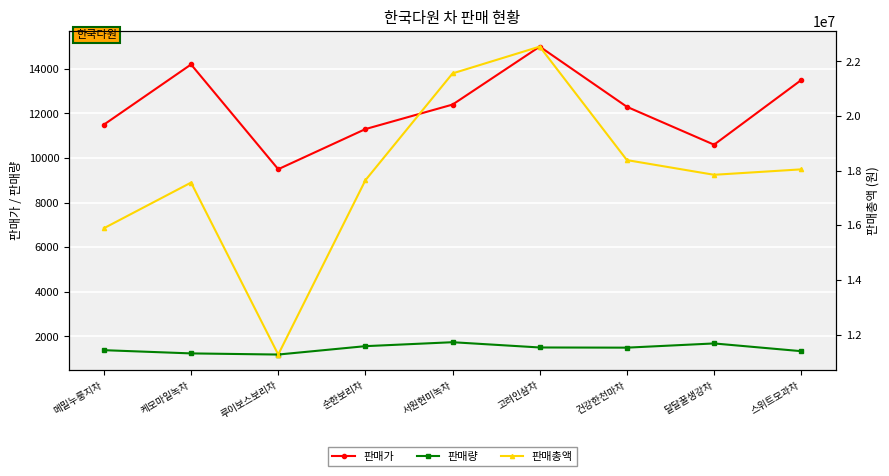

What is the sum of all 판매가 values?

110300